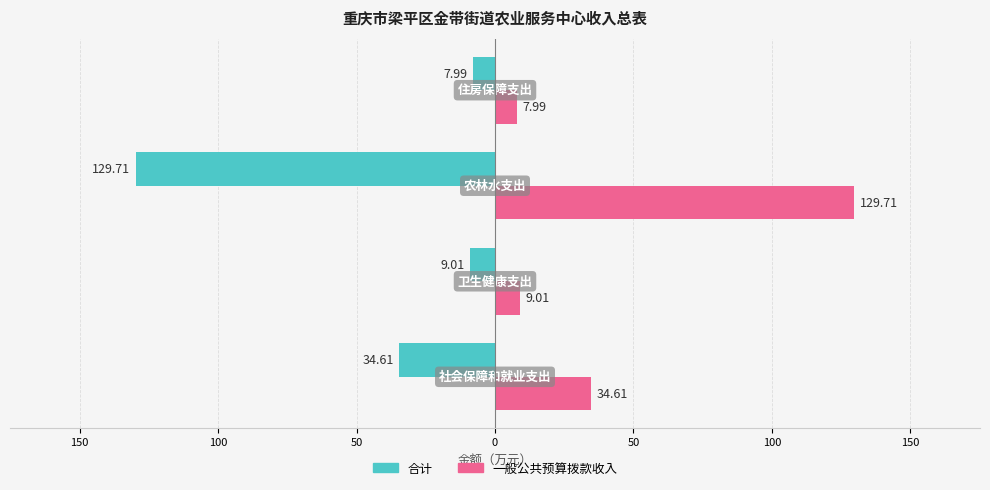

What are all the series names shown in the legend?

合计, 一般公共预算拨款收入